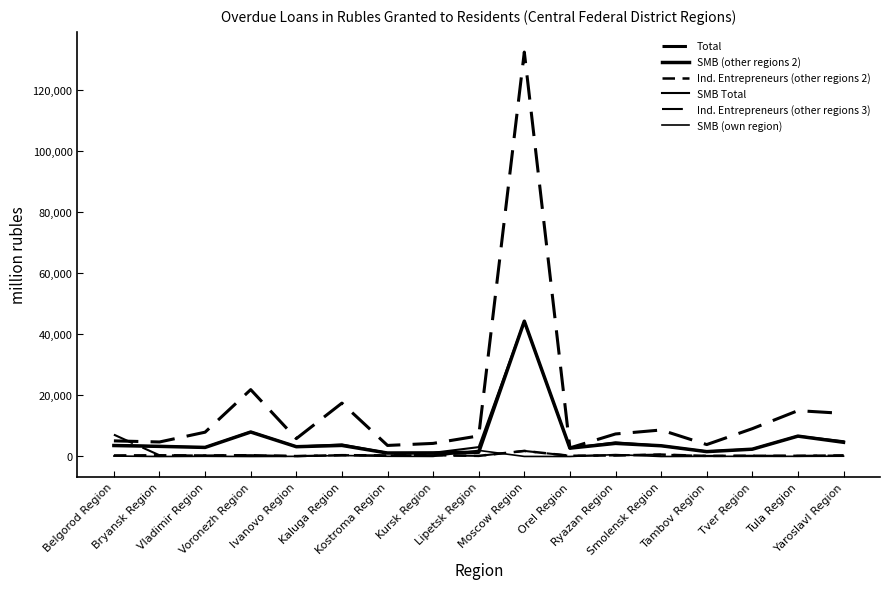

What is the sum of the SMB Total values at Bryansk Region and Tula Region?

10015